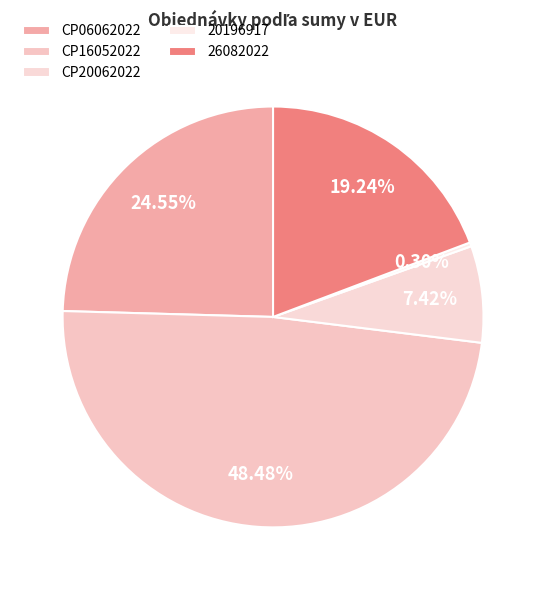

Count the number of slices in the pie.

5